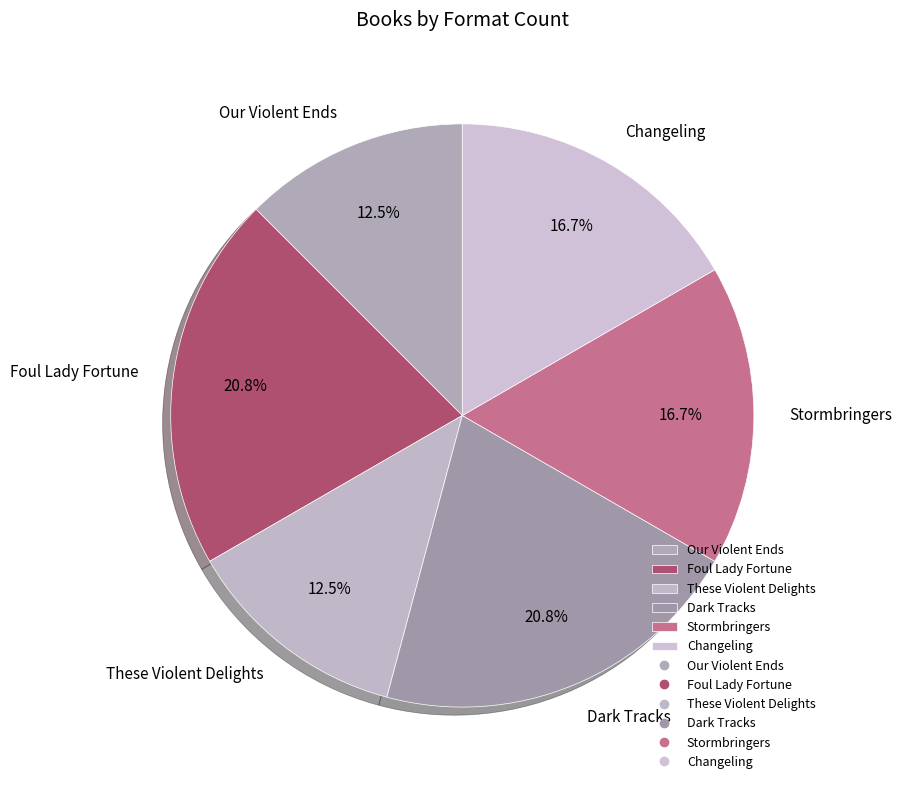

What is the ratio of the value at These Violent Delights to the value at Our Violent Ends?

1.0